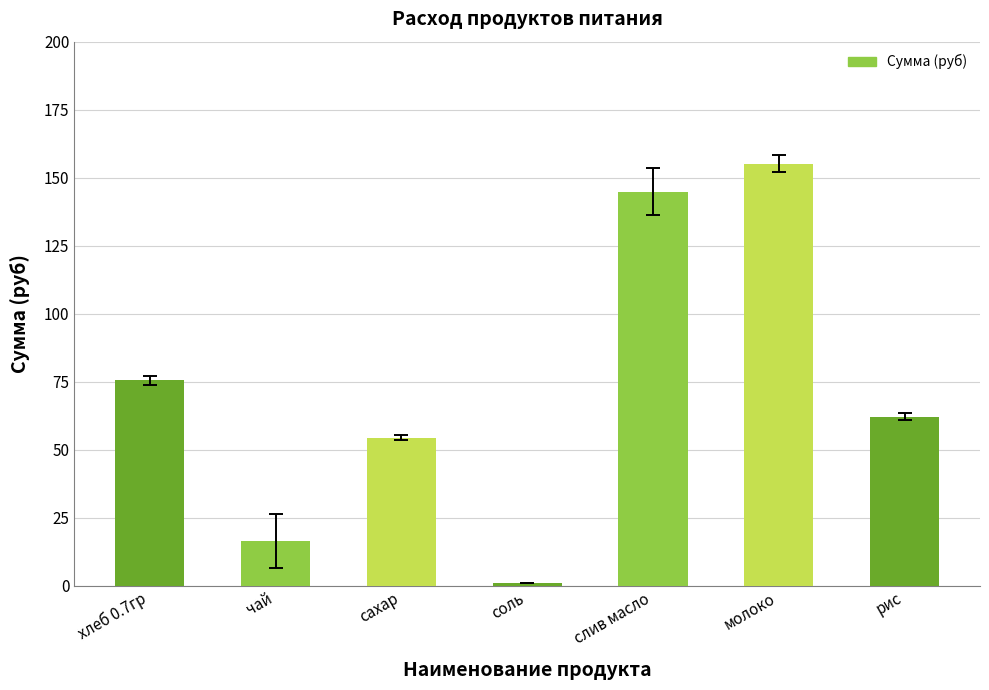

How many bars are there in total?

7